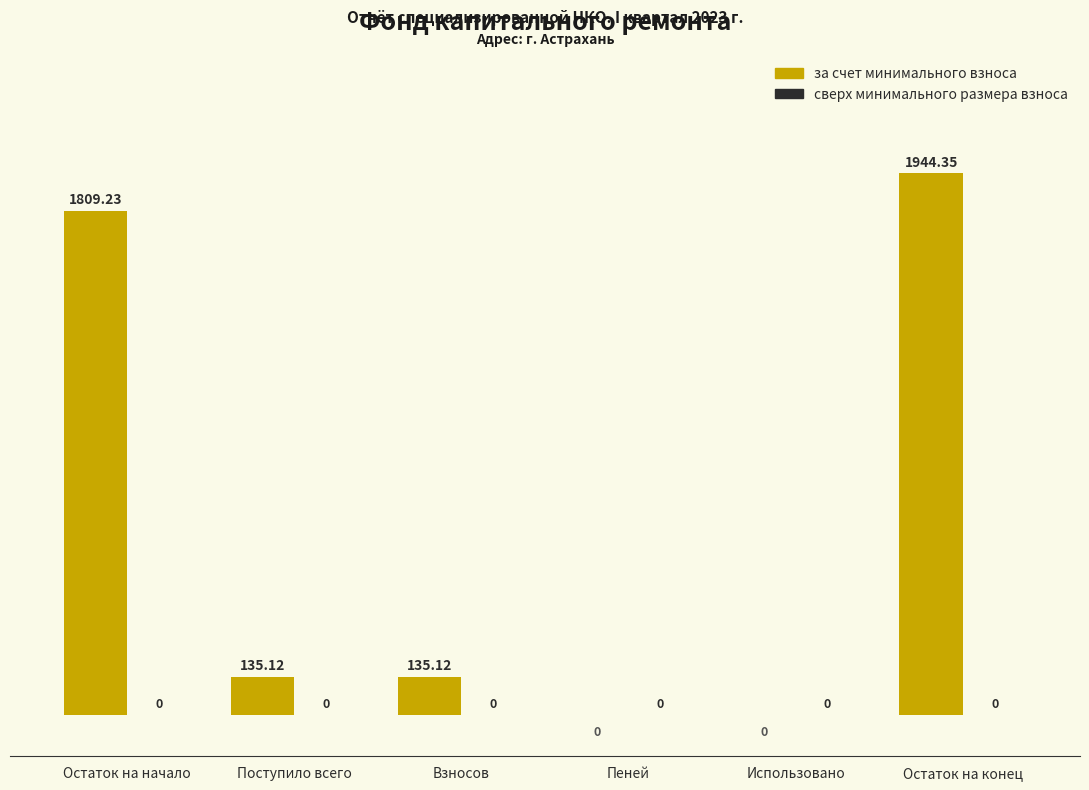

Approximately how many times larger is the value at Остаток на начало compared to Остаток на конец?

0.9